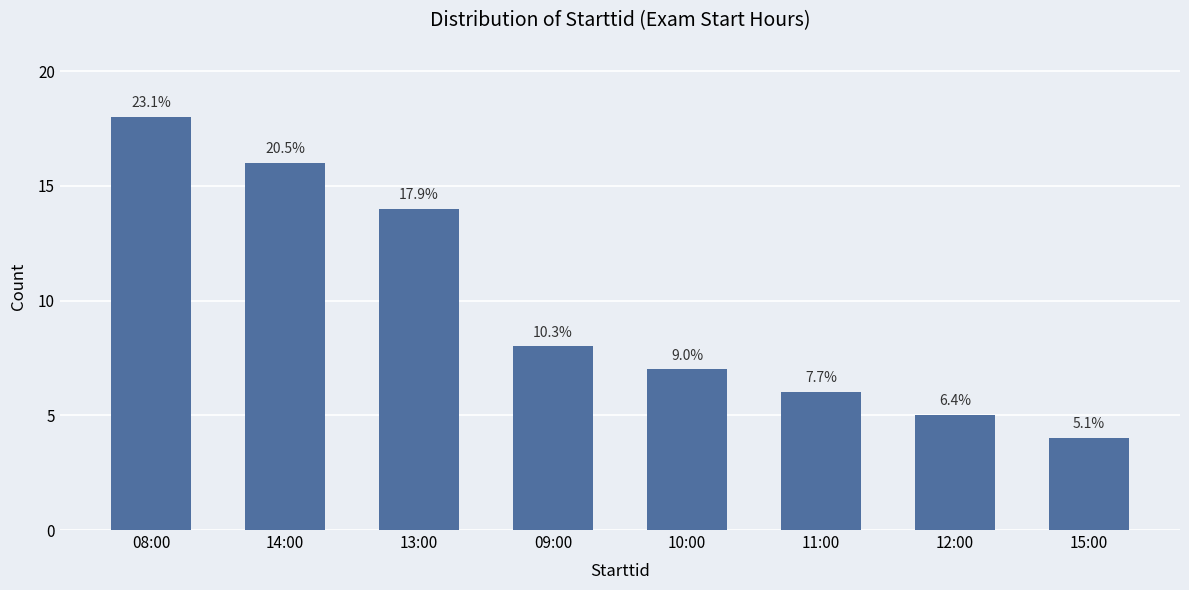

Is it true that the value at 08:00 is 18?

True